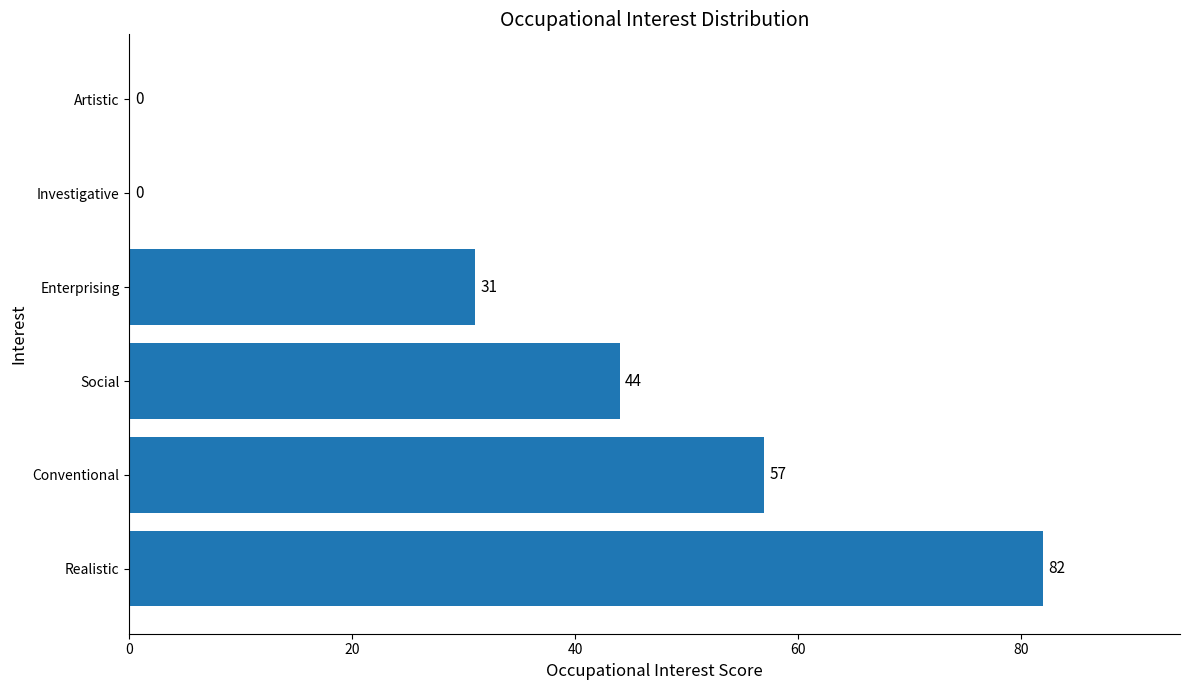

Read the value at Enterprising, to the nearest 10.

30